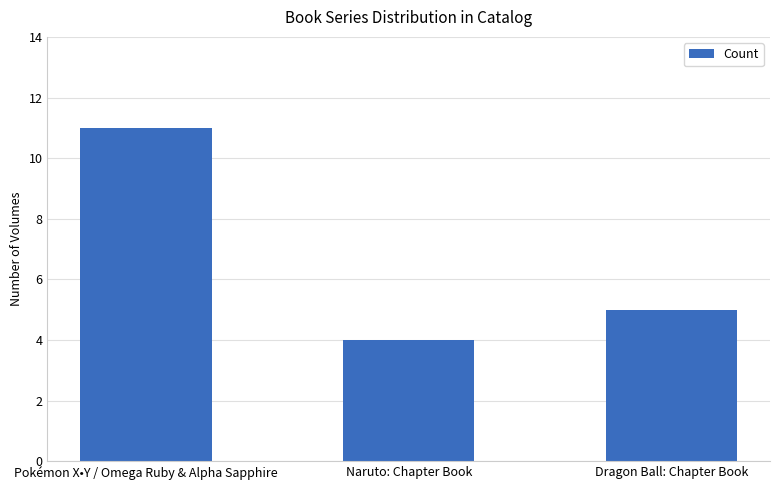

Is it true that the value at Naruto: Chapter Book is 1?

False